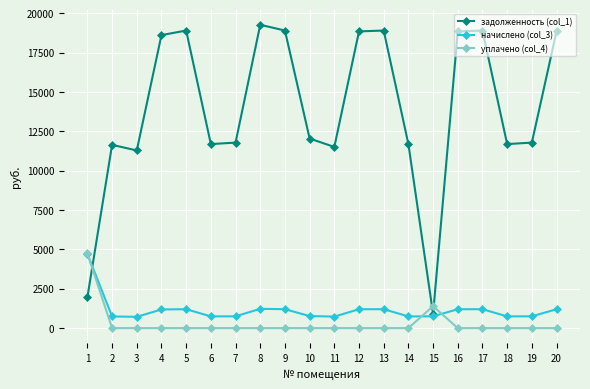

What is the spread (max minus min) of values at 2?

11642.4